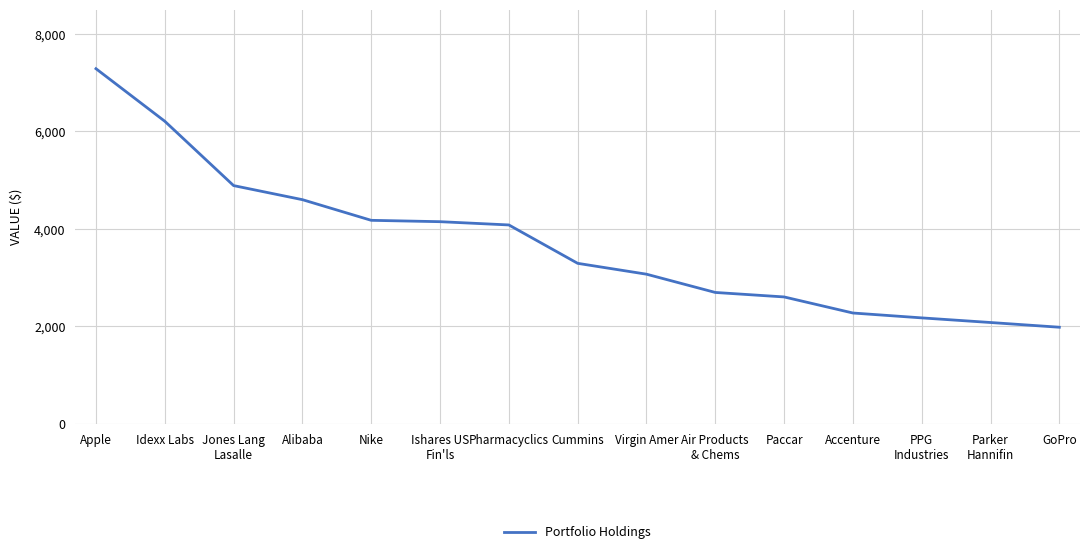

Does the chart have visible grid lines?

Yes